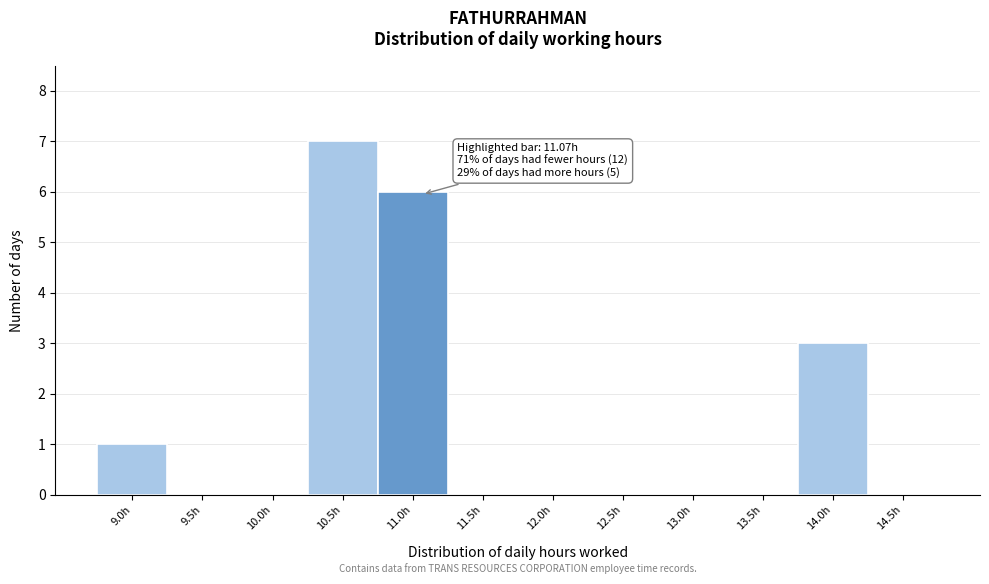

Reading left to right, list all the values displayed in this chart.

9.0h=1	9.5h=0	10.0h=0	10.5h=7	11.0h=6	11.5h=0	12.0h=0	12.5h=0	13.0h=0	13.5h=0	14.0h=3	14.5h=0